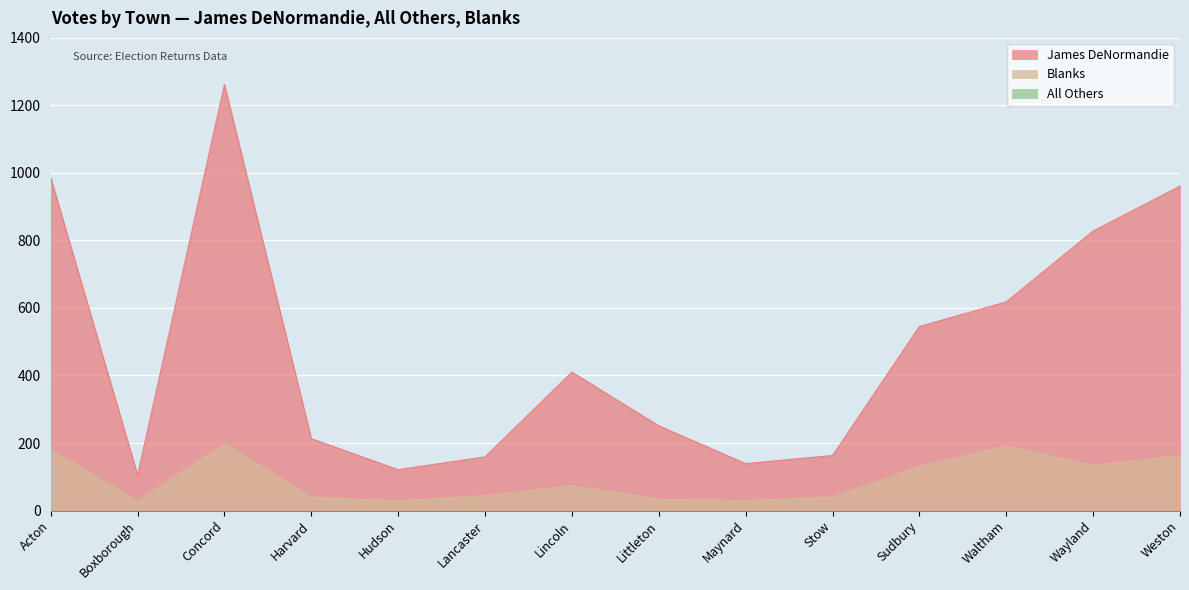

The value of Blanks at Waltham is 192. True or false?

True